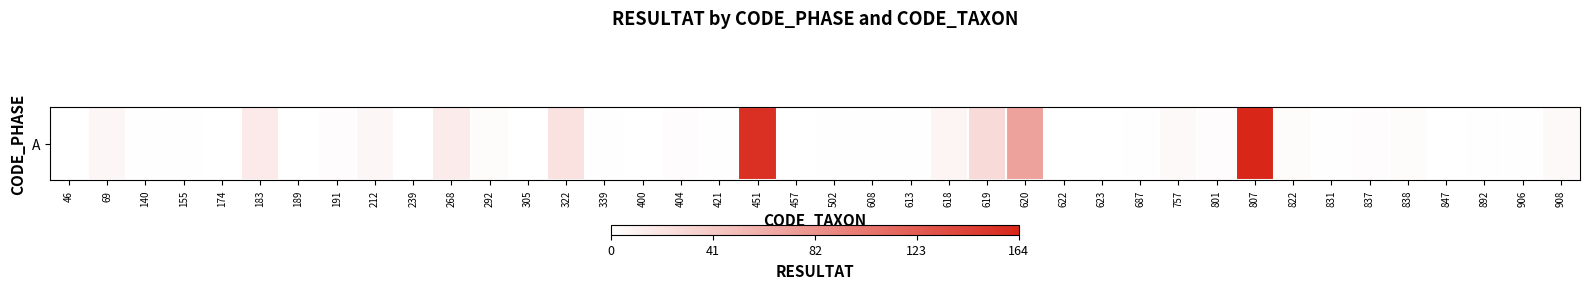

Count the number of values greater than 1.

19